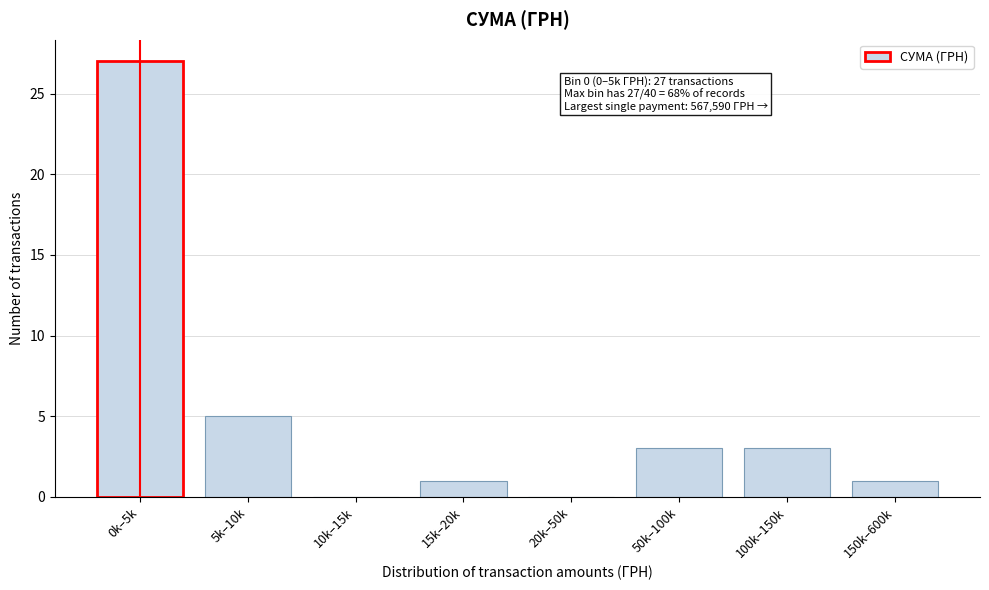

Reading right to left, list all the values displayed in this chart.

150k–600k=1	100k–150k=3	50k–100k=3	20k–50k=0	15k–20k=1	10k–15k=0	5k–10k=5	0k–5k=27